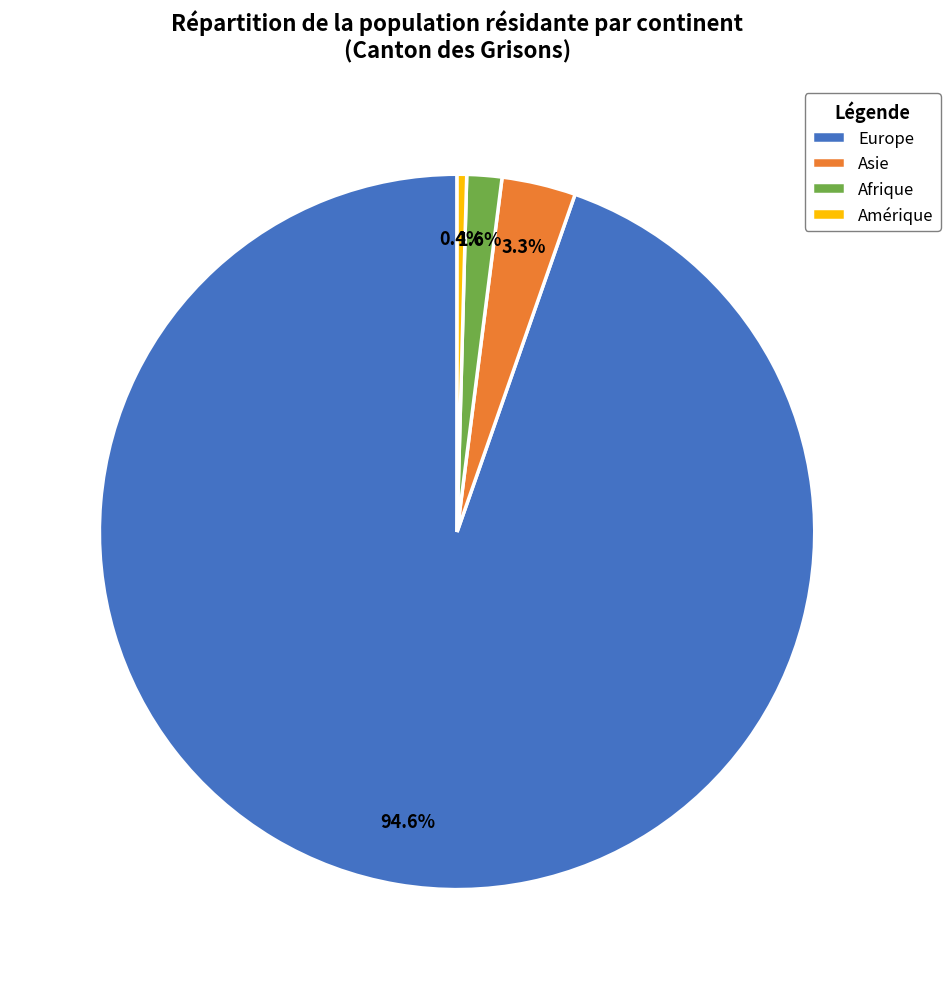

Rank the categories by value from lowest to highest.

Amérique, Afrique, Asie, Europe